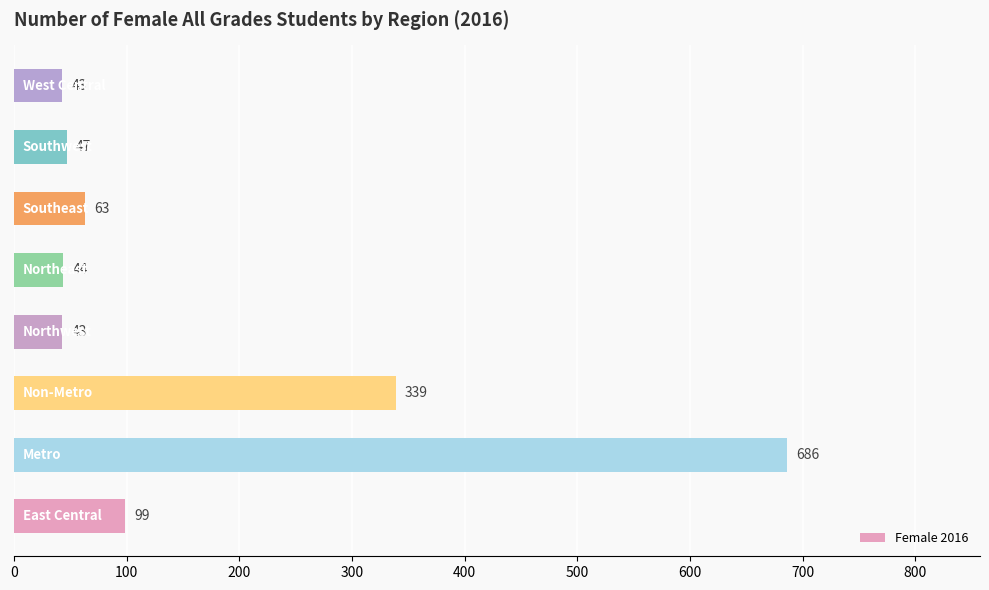

What is the greatest value displayed?

686